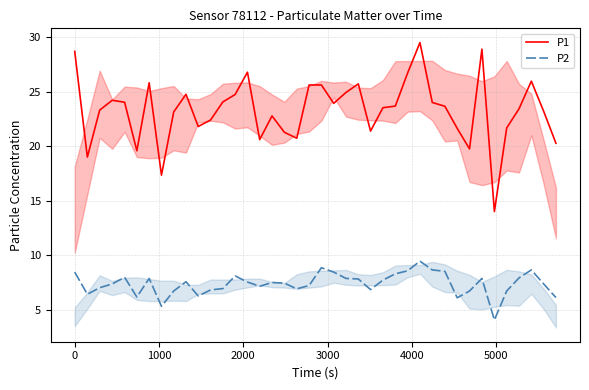

What is the highest value of the P2 series?

9.5